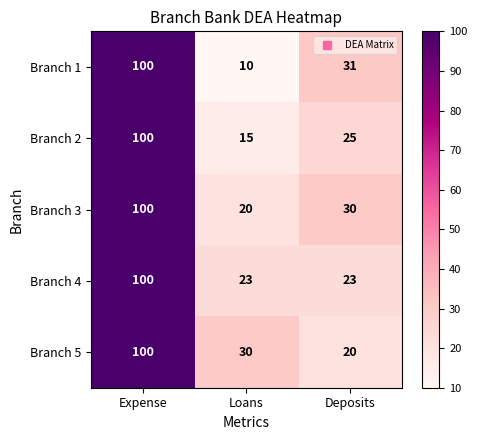

What is the maximum value shown in the chart?

100